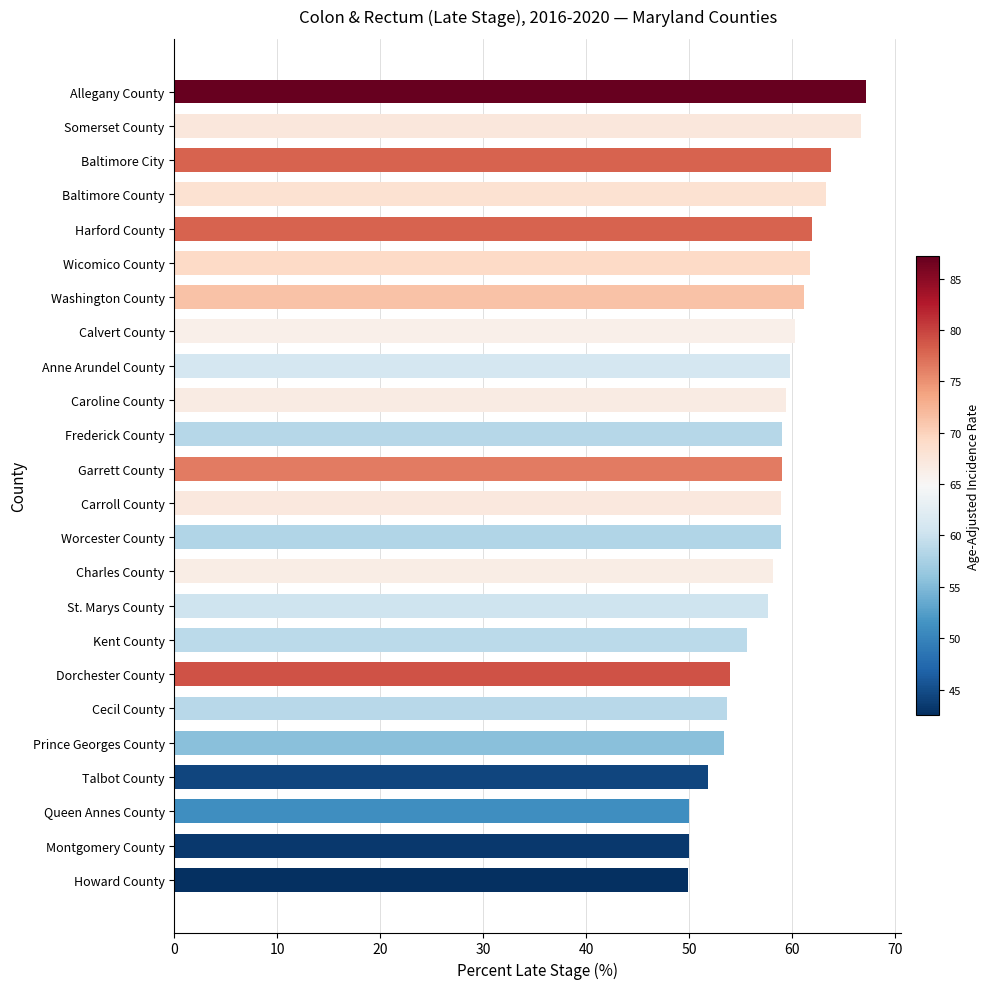

The value at Anne Arundel County is 36.1. True or false?

False